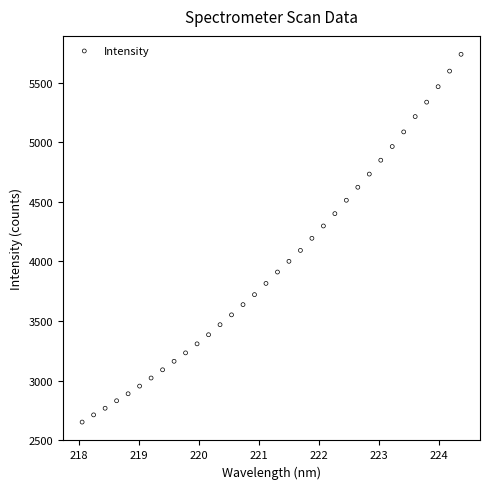

What is the range of X values (max minus min)?

6.3